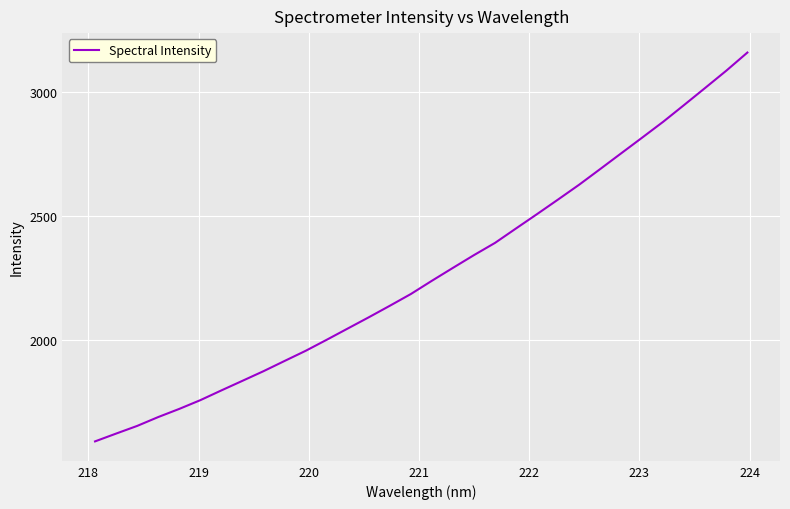

What is the minimum value shown in the chart?

1593.2